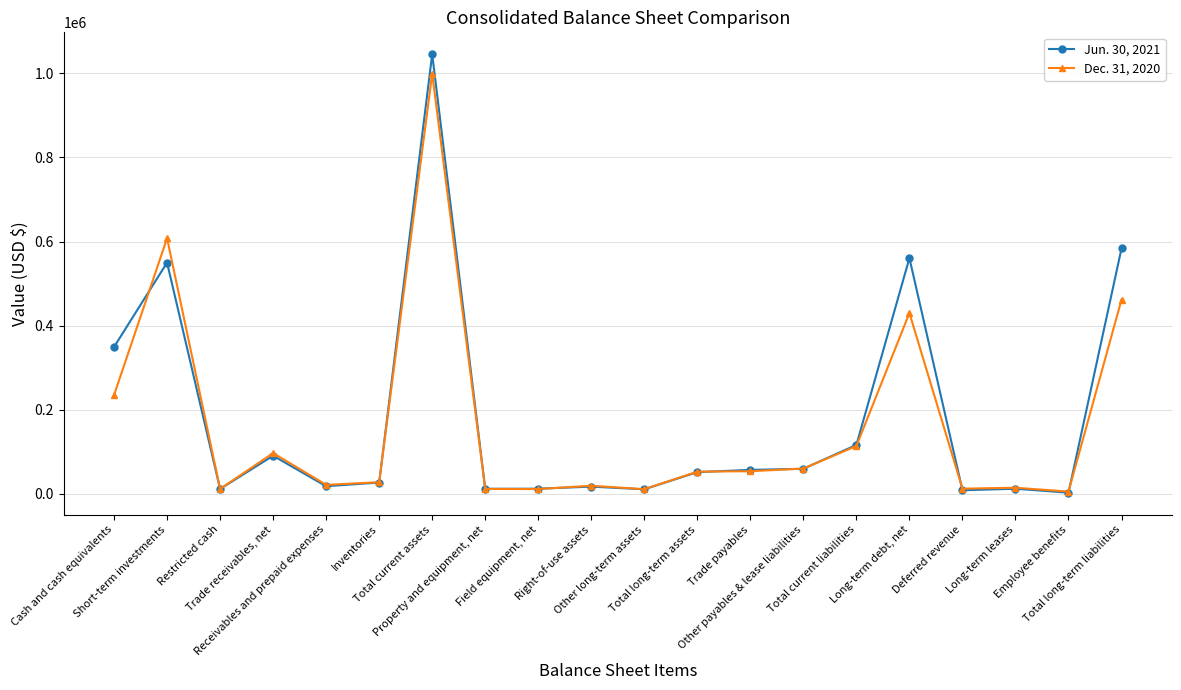

True or false: Jun. 30, 2021 and Dec. 31, 2020 cross at least once.

True